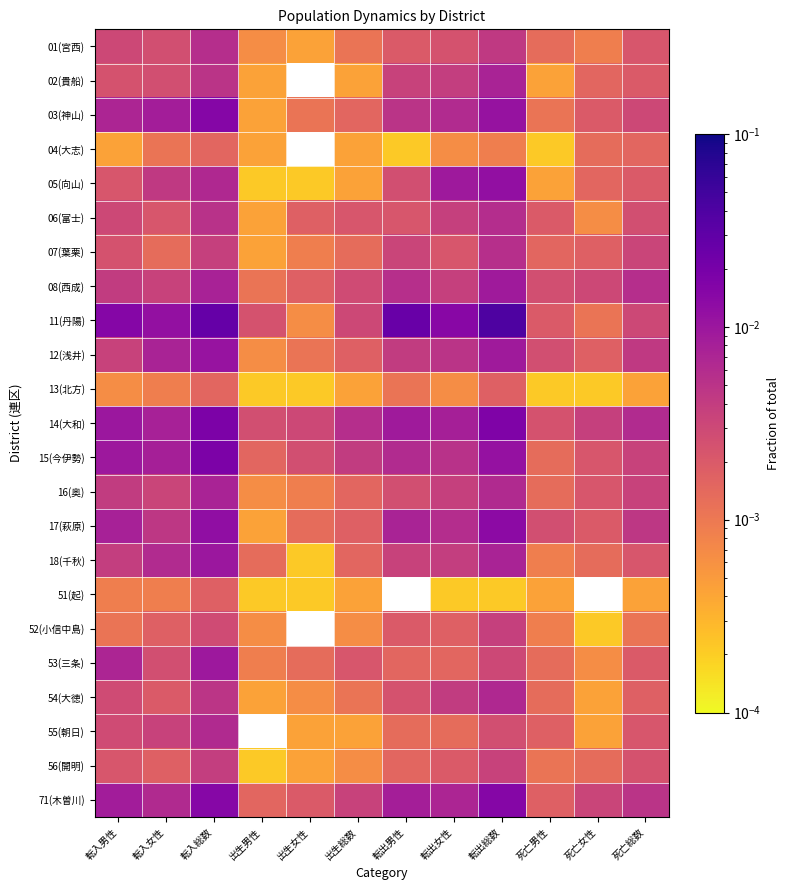

True or false: 18(千秋) has a value of 0.0 at 出生女性.

False